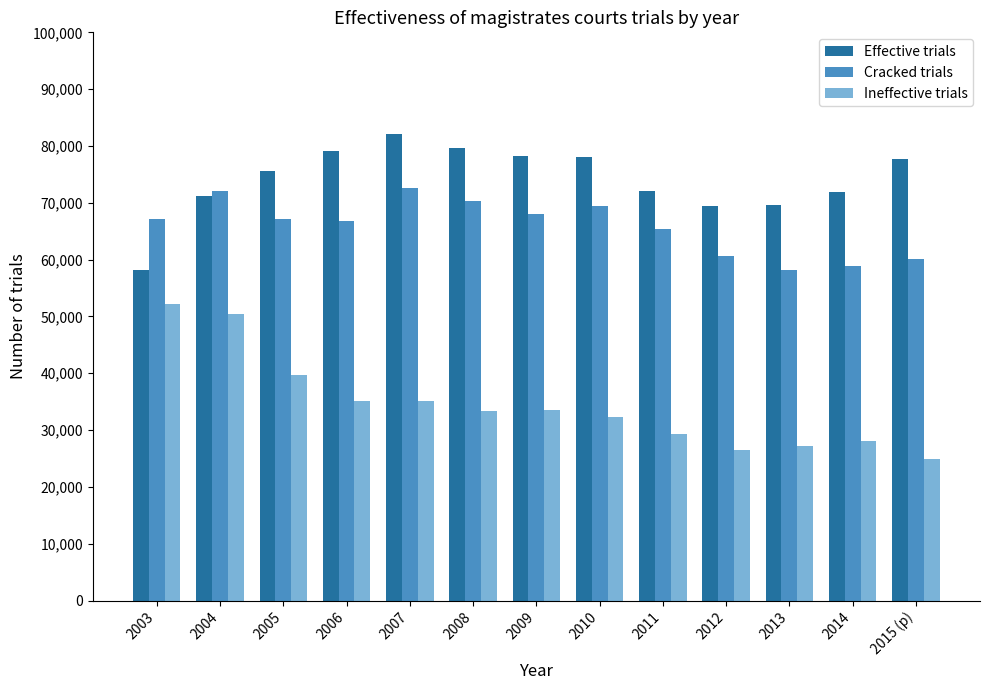

What value does the Cracked trials series have at 2004, to the nearest 100?

72100